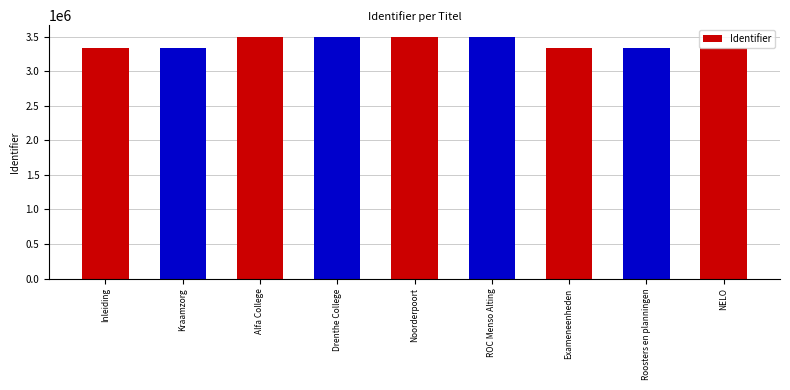

What is the label of the 2nd bar from the right?

Roosters en planningen